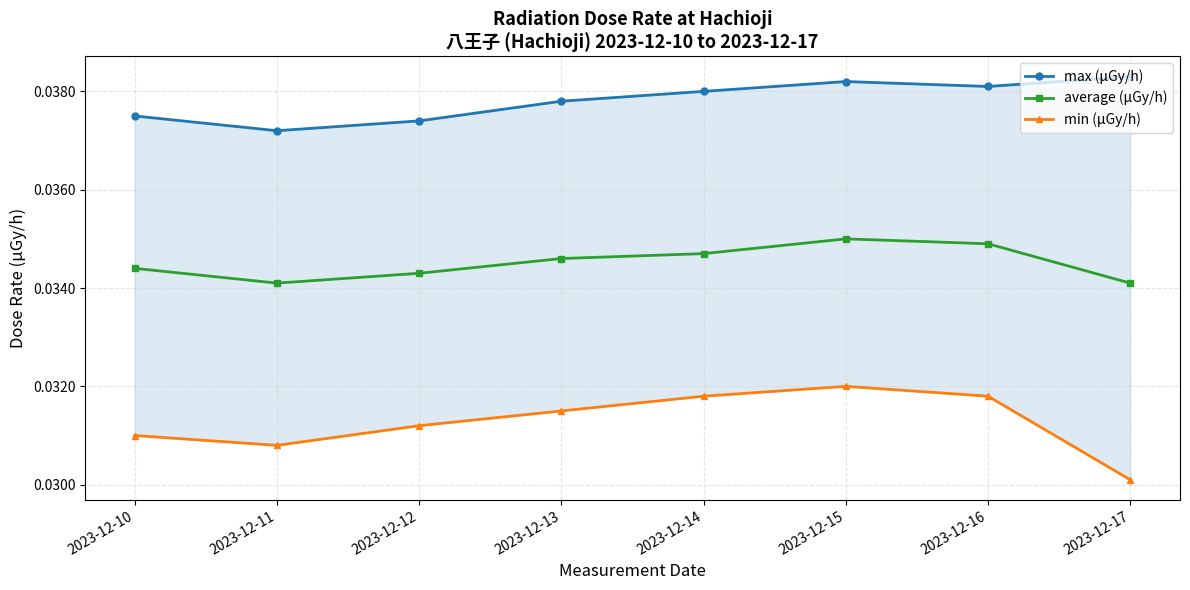

How many lines are shown in the chart?

3